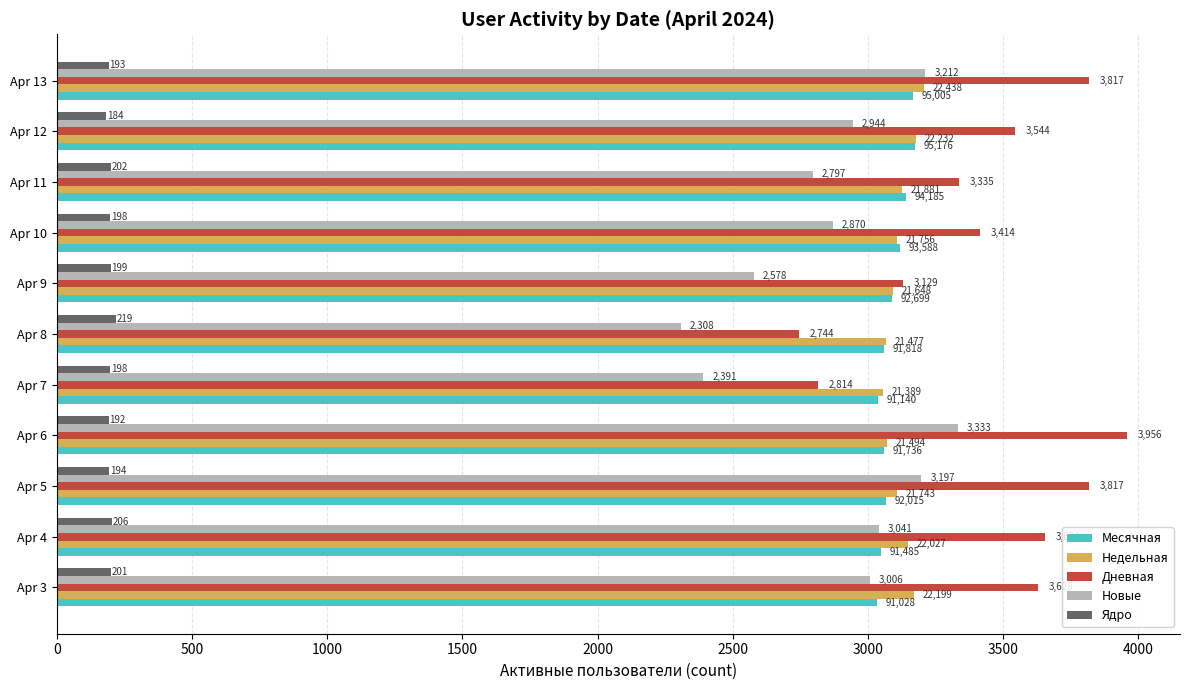

Which series has the largest range (max minus min)?

Дневная